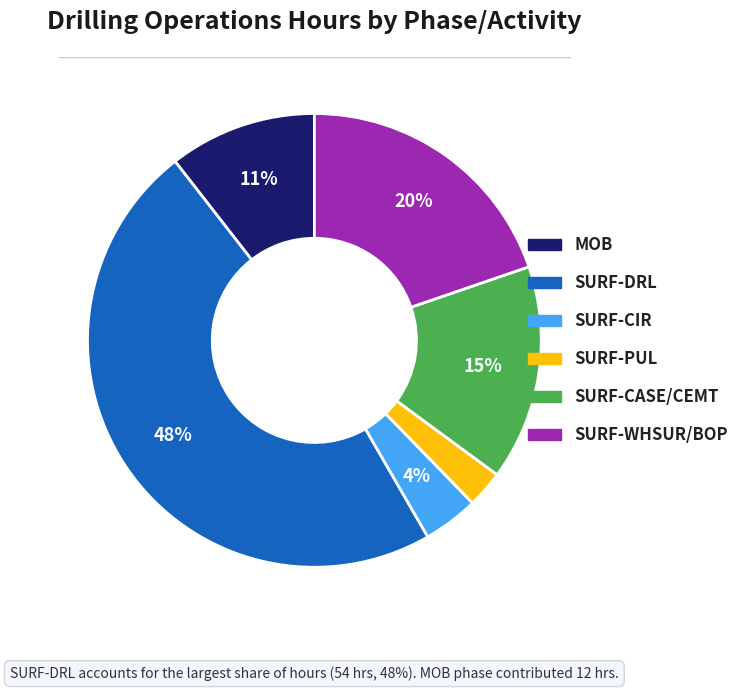

The SURF-CASE/CEMT slice represents 15% of the pie. True or false?

True